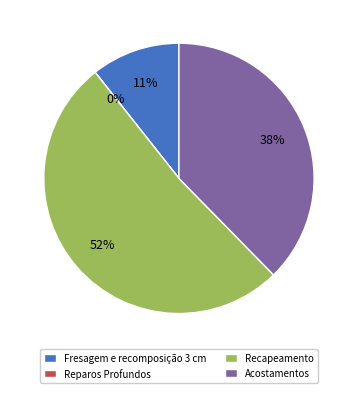

How many slices are in this pie chart?

4